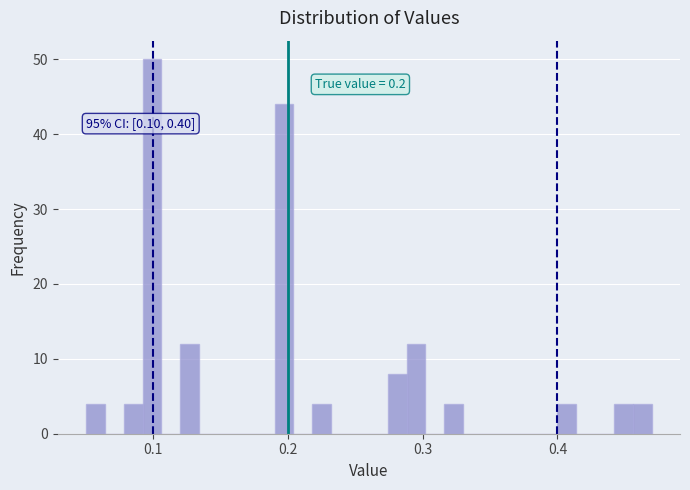

Read against the x-axis, roughly where is the centre of the tallest bar?

0.10